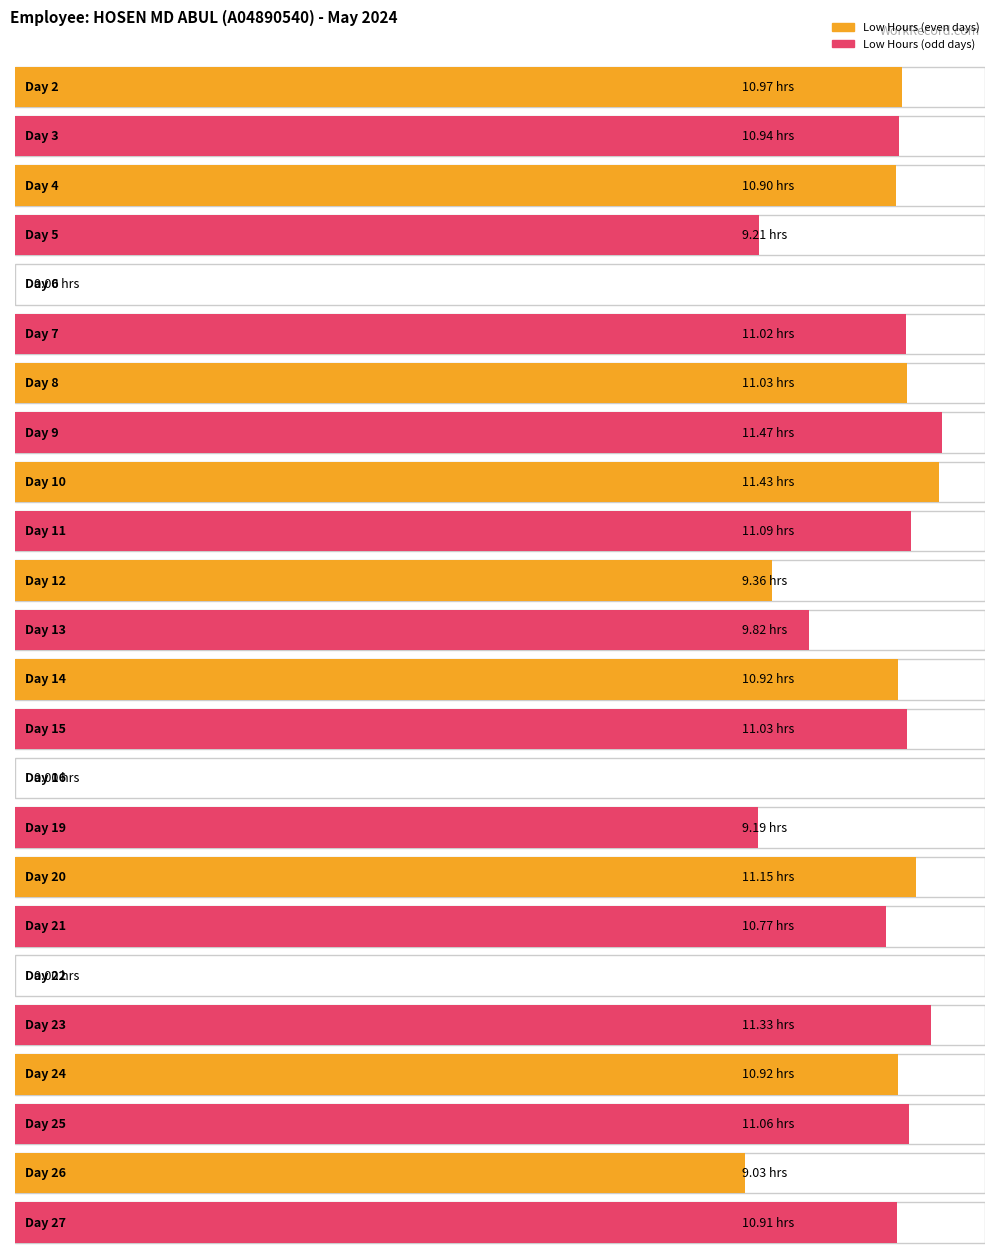

Rank the categories by value from highest to lowest.

9, 10, 23, 20, 11, 25, 8, 15, 7, 2, 3, 14, 24, 27, 4, 21, 13, 12, 5, 19, 26, 6, 16, 22